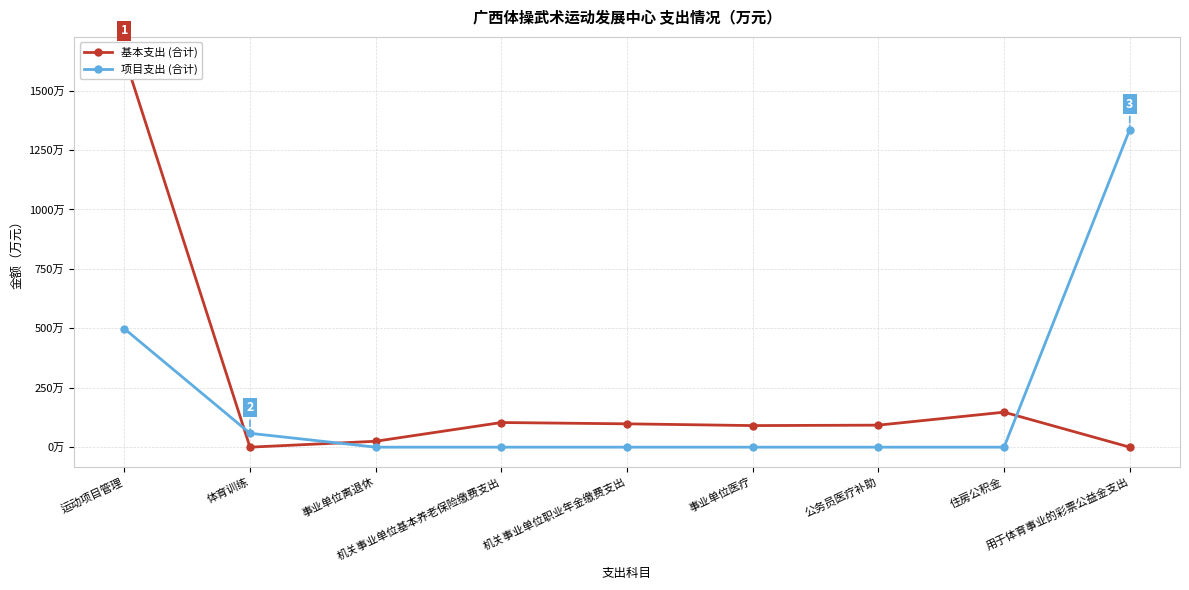

What is the label of the 6th point from the left?

事业单位医疗